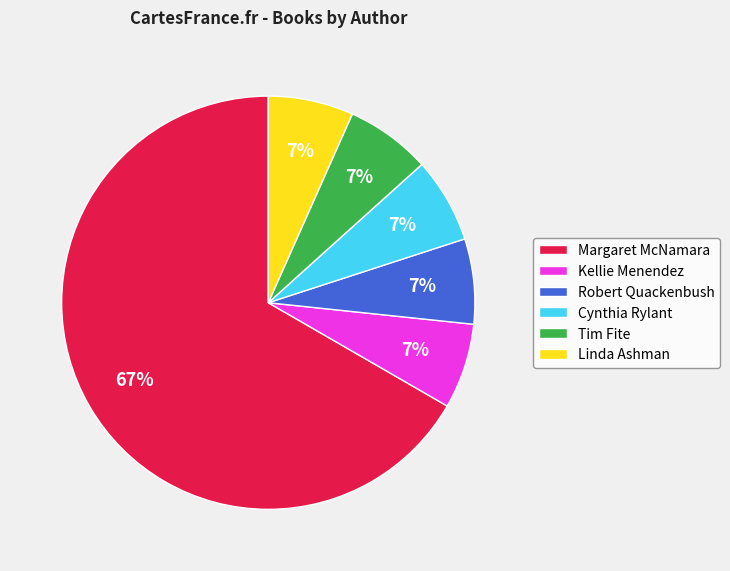

To the nearest percent, what is the average slice percentage?

17%